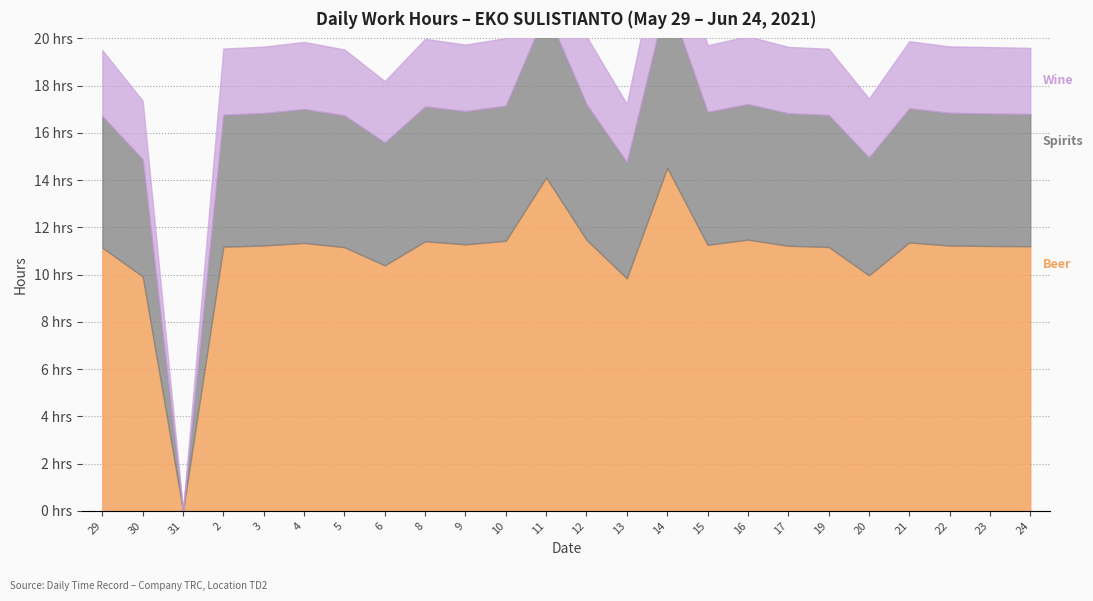

At which label does Wine reach its minimum?

31